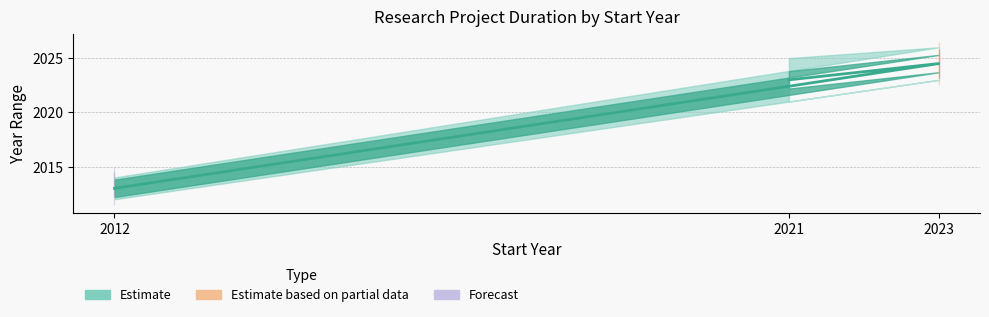

How many data points does each series have?

3